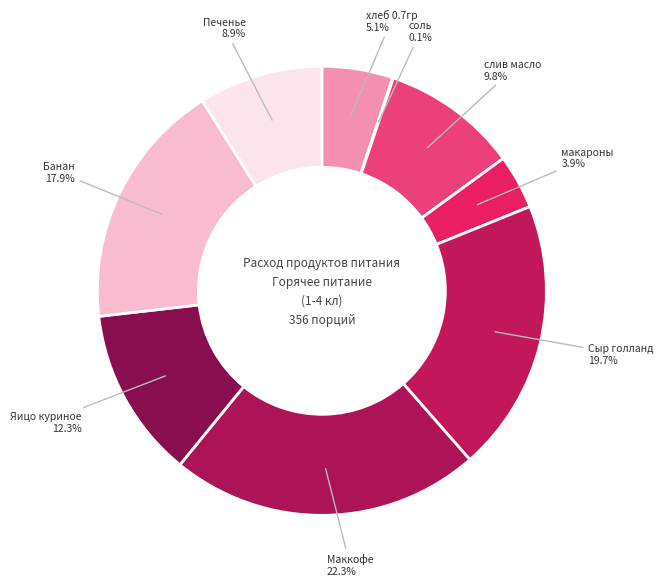

Does any single category account for the majority?

No